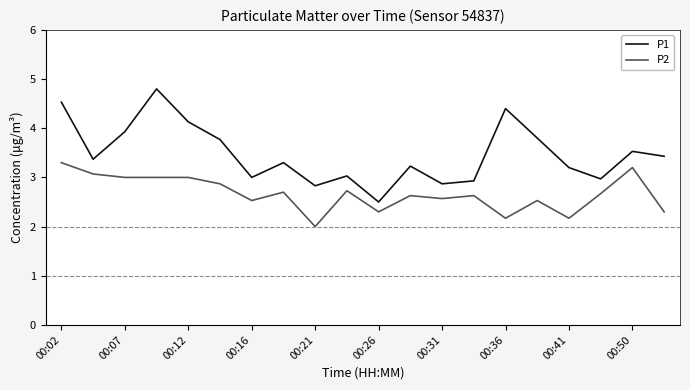

Which series has the largest total across all categories?

P1